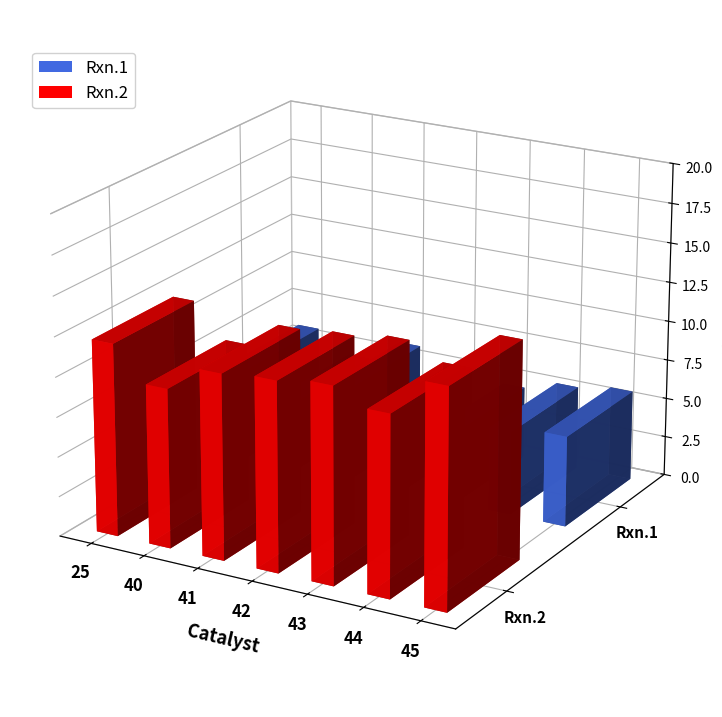

Does the chart contain any negative values?

No